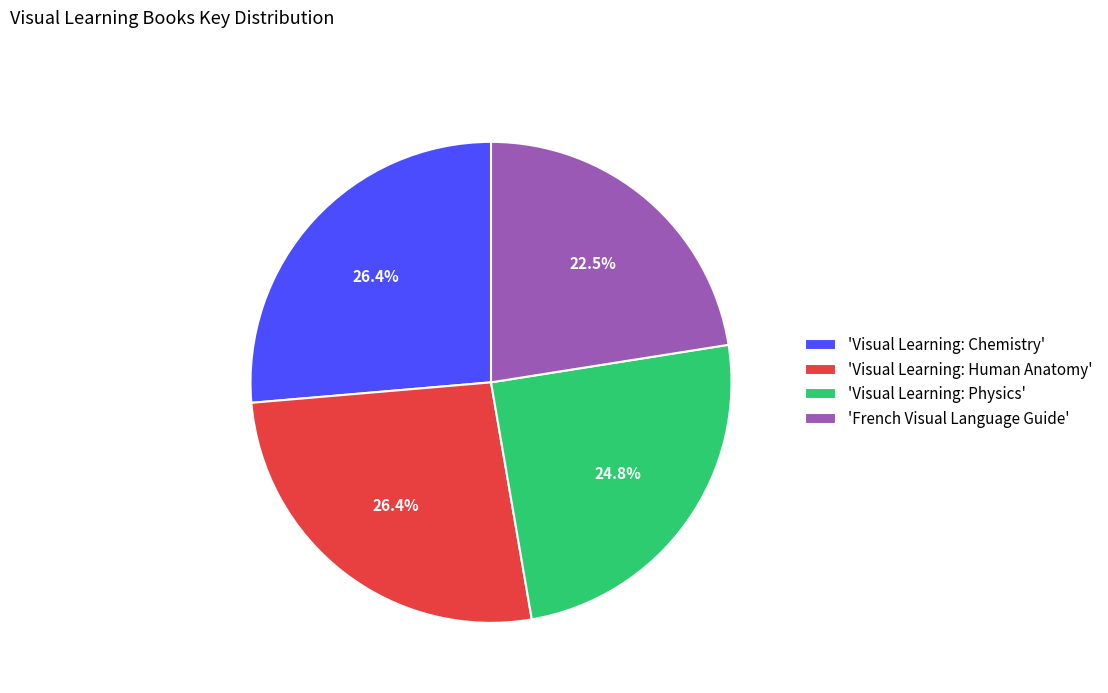

How many segments does this pie chart have?

4